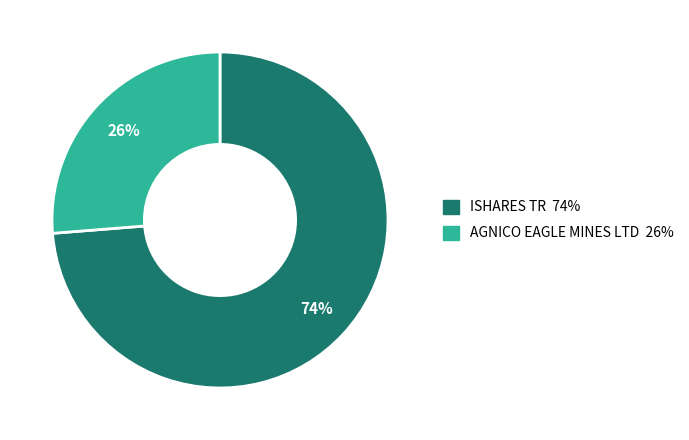

To the nearest percent, what is the combined percentage of ISHARES TR and AGNICO EAGLE MINES LTD?

100%